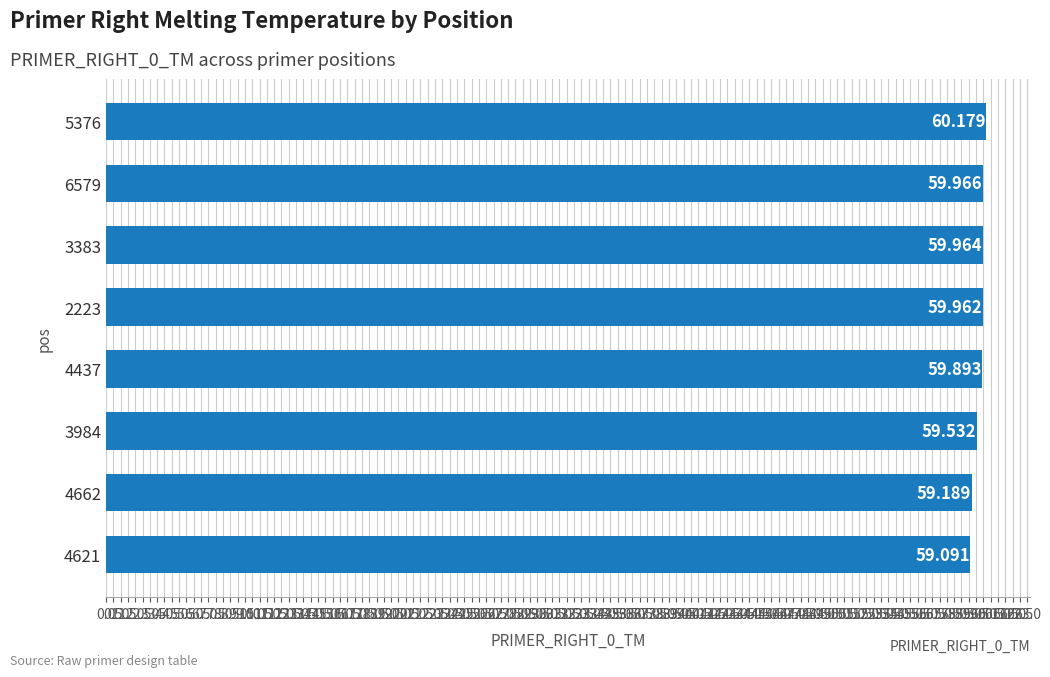

How many bars are there in total?

8